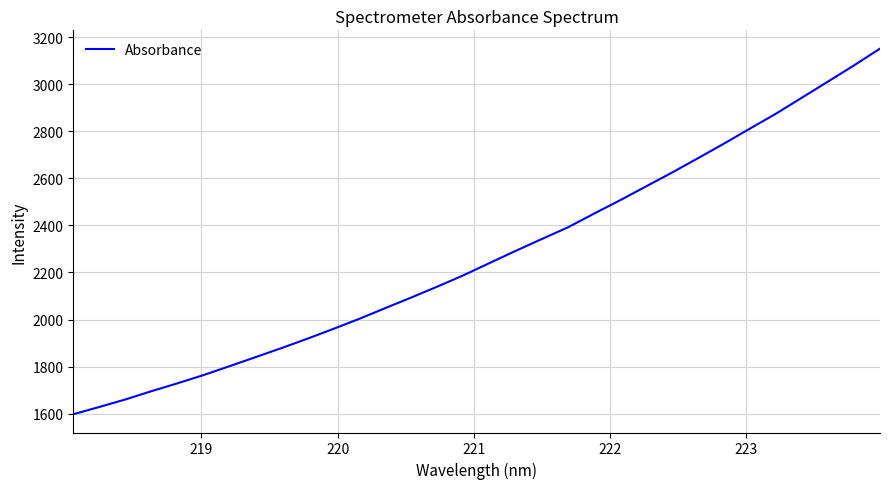

What is the difference between the second highest and second lowest values?

1451.9